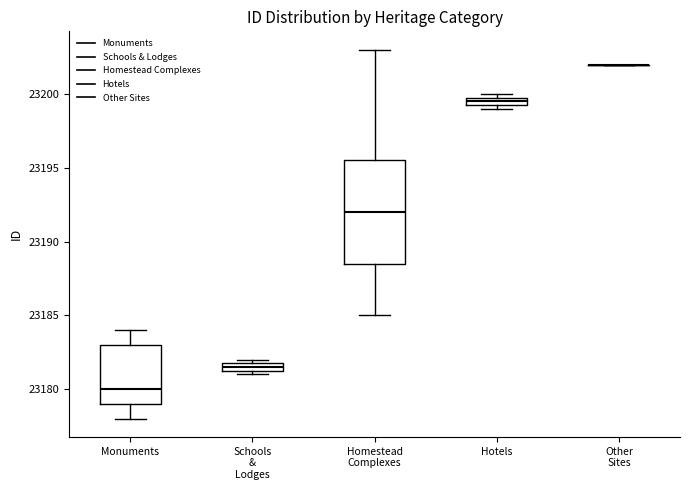

Where is the upper edge of the box for Homestead Complexes on the y-axis? The values are not printed on the chart, so give them approximately, as read against the axis.

23195.5